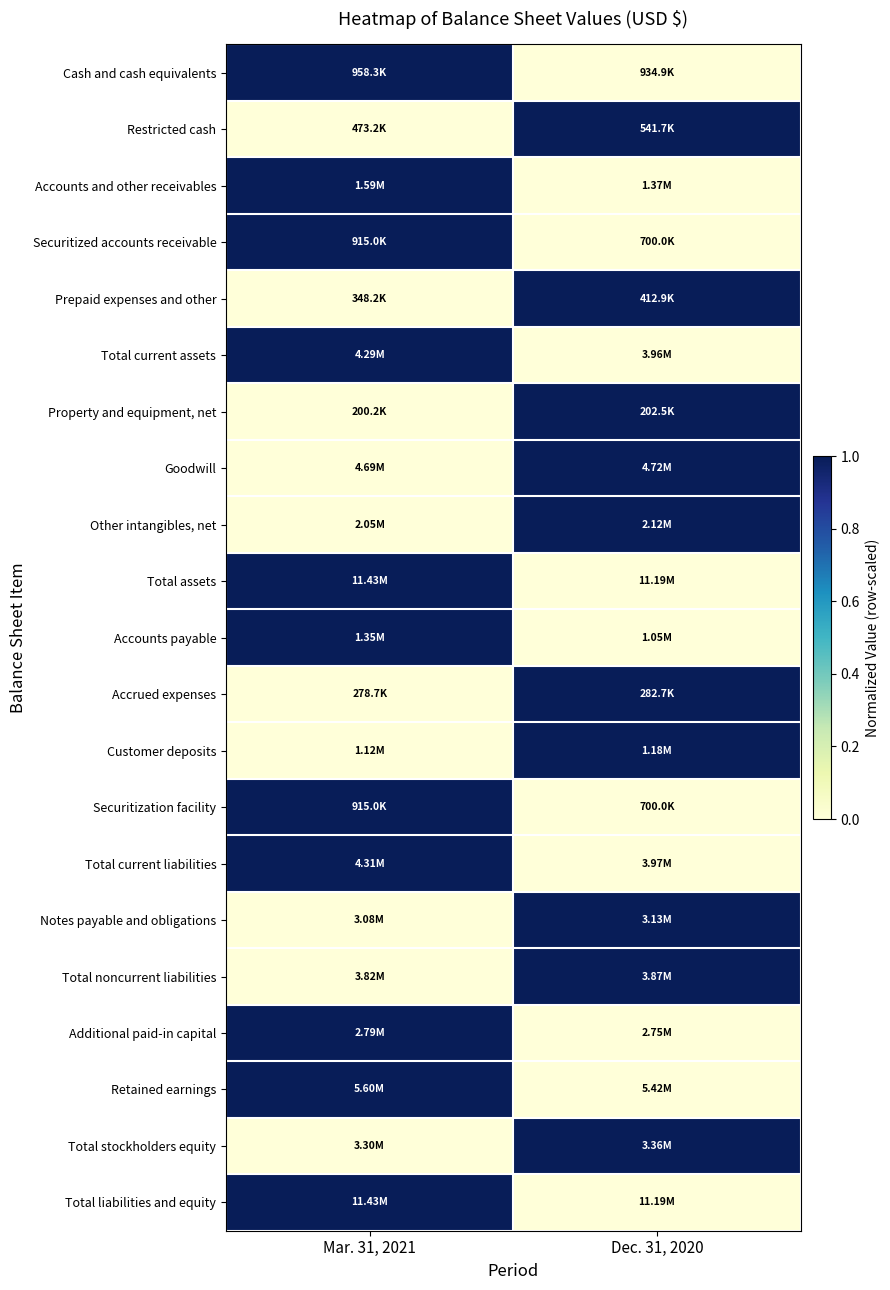

How many series are shown in this chart?

21